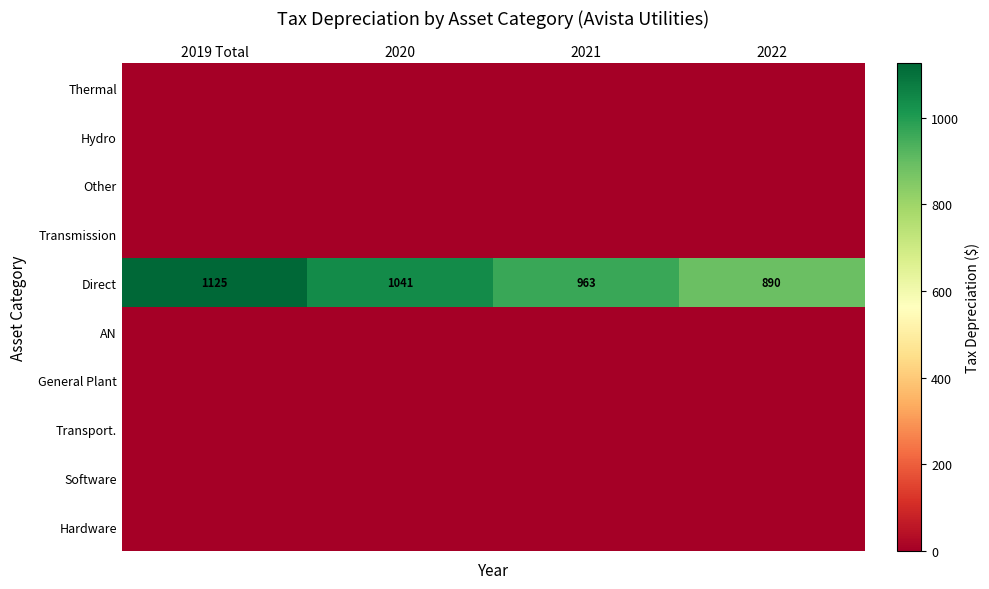

Count the Direct values in the range 963 to 1125.

3